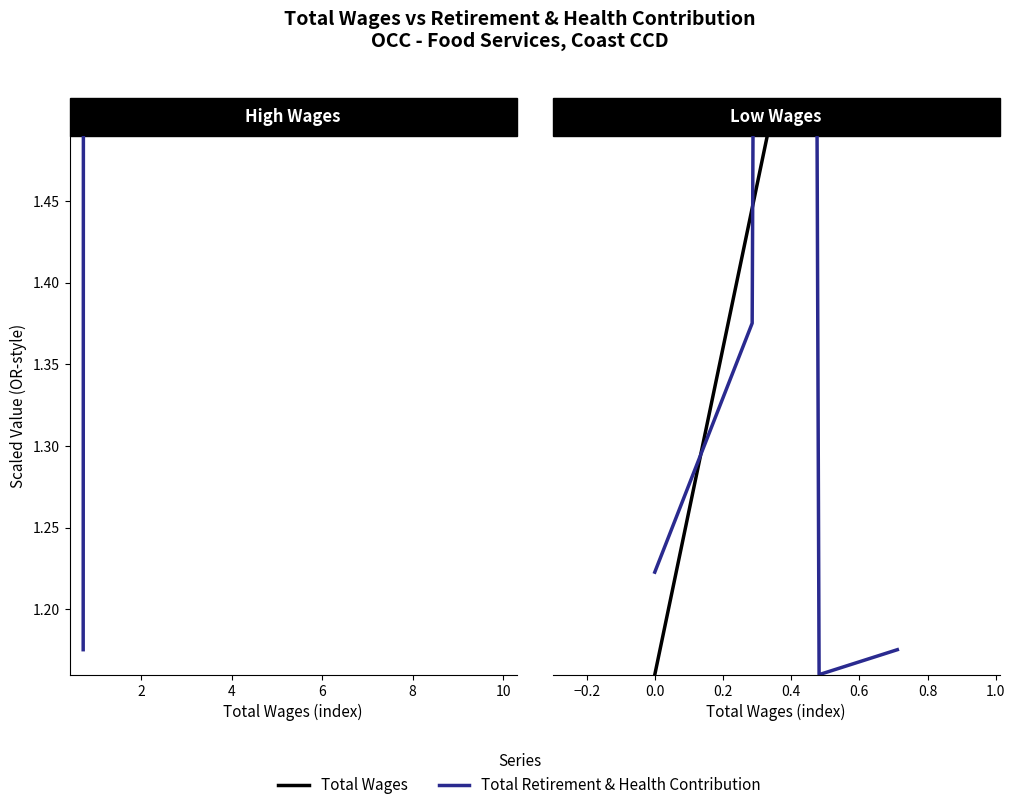

What is the difference between the Total Wages values at 8 and 2?

0.5